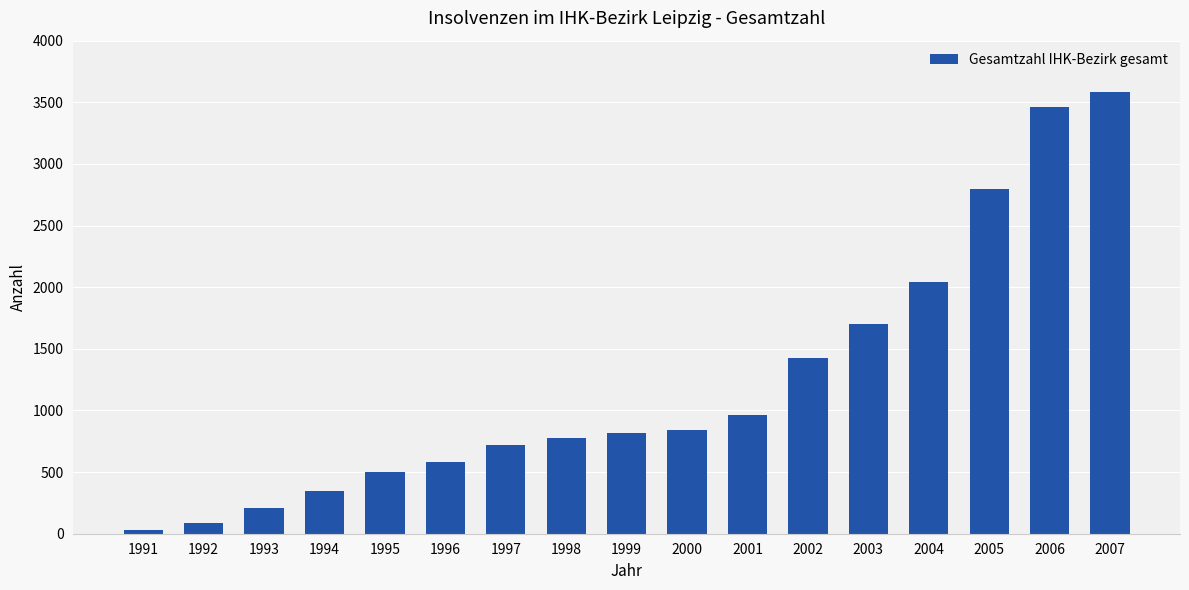

What is the approximate value at 1993, to the nearest 50?

200